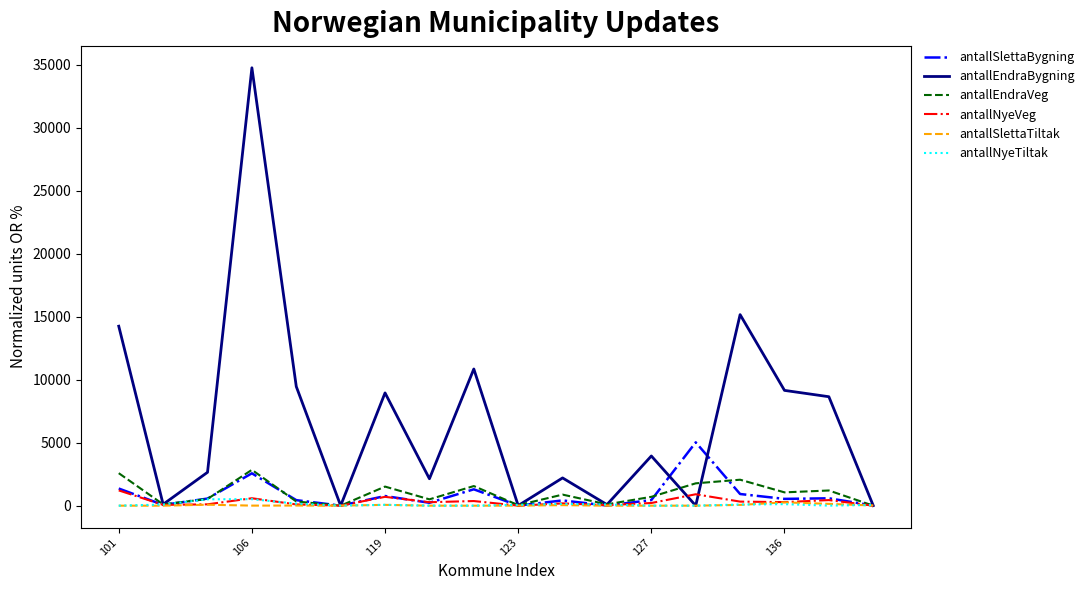

What is the maximum value shown in the chart?

34776